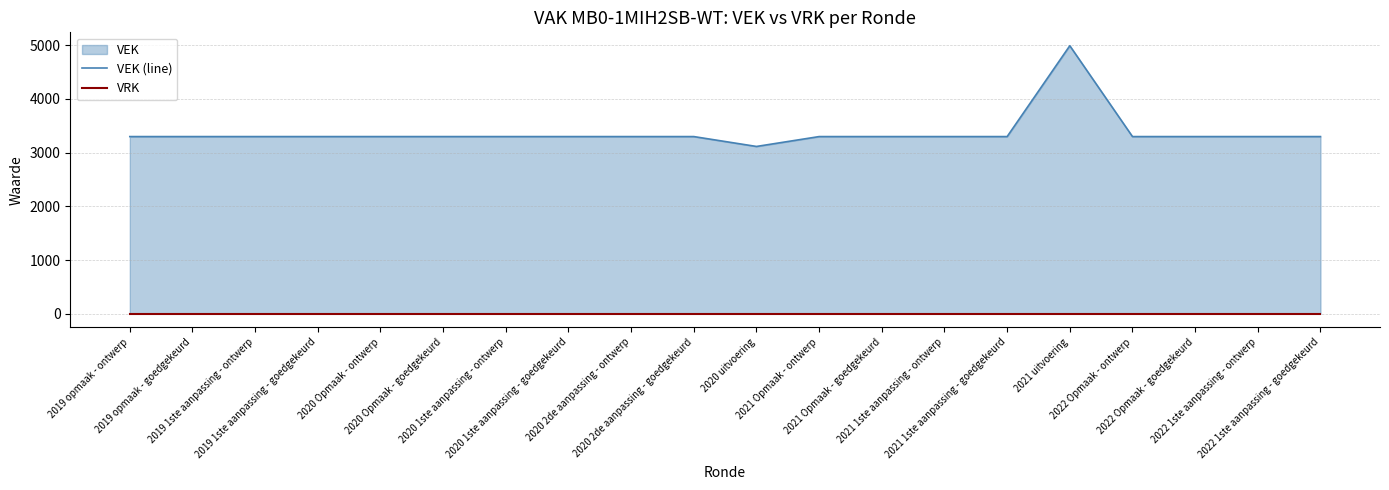

Rank the series at 2020 2de aanpassing - ontwerp from highest to lowest value.

VEK (line), VRK